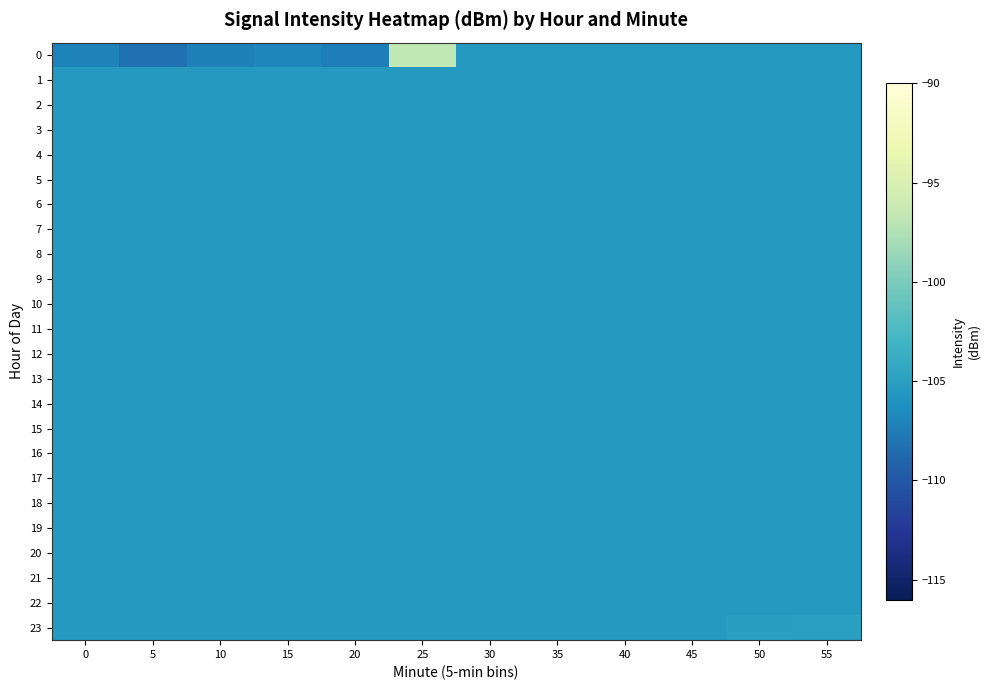

What is the spread (max minus min) of values at 15?

1.4